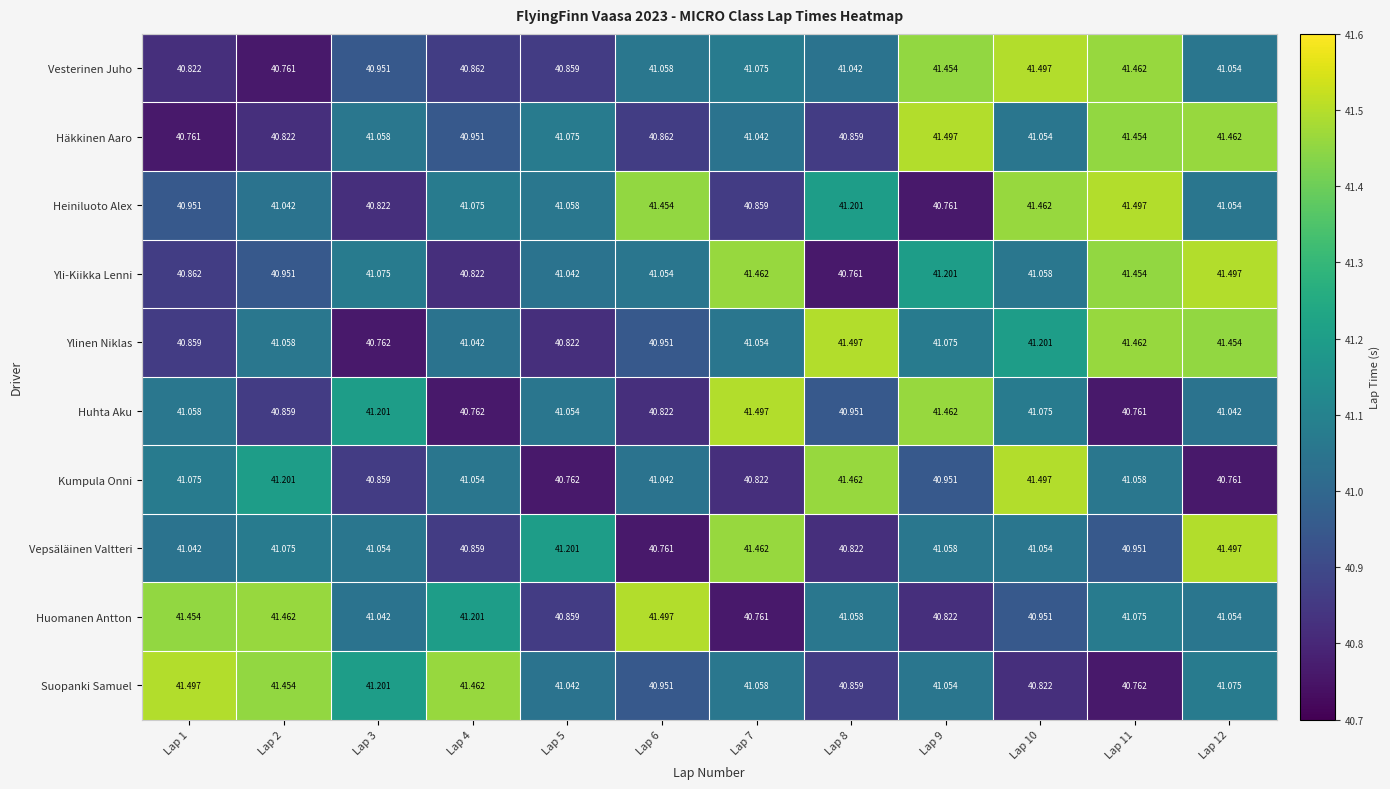

Is the value of Vesterinen Juho at Lap 5 greater than the value of Yli-Kiikka Lenni at Lap 3?

No